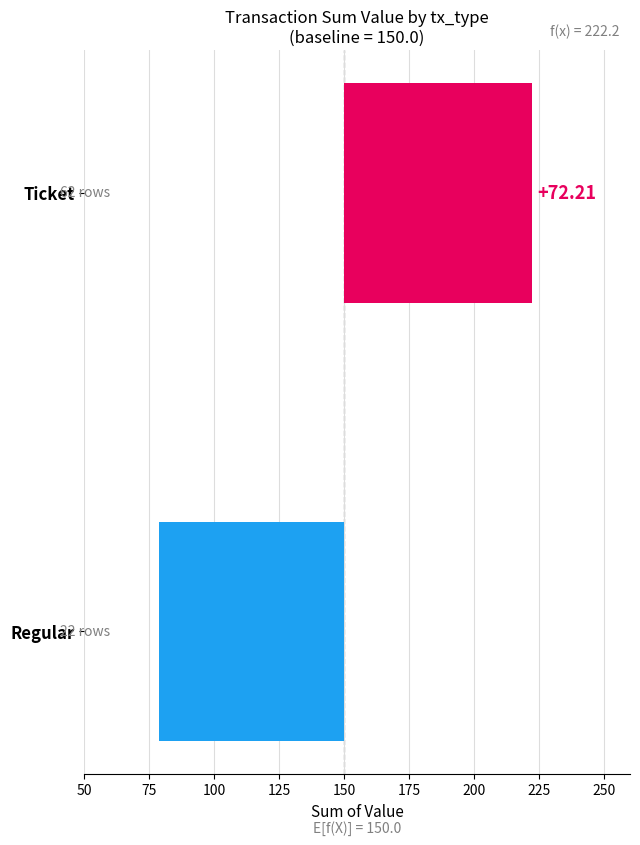

Reading left to right, extract all data points from this chart.

-71.2	72.2